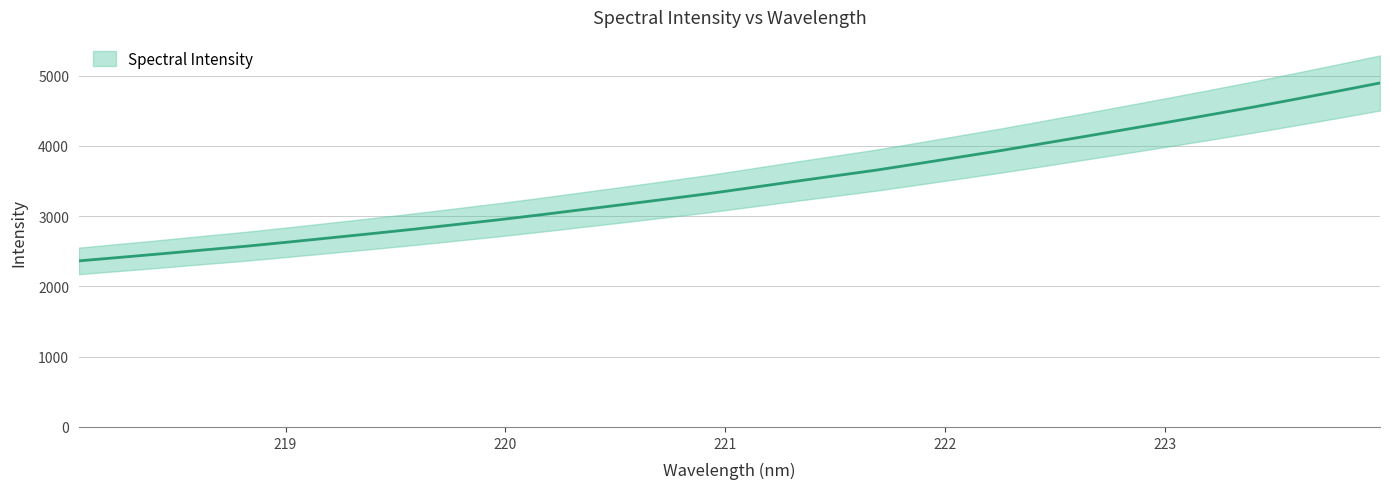

What is the change in value from 218.0596 to 219.2067?

+329.1